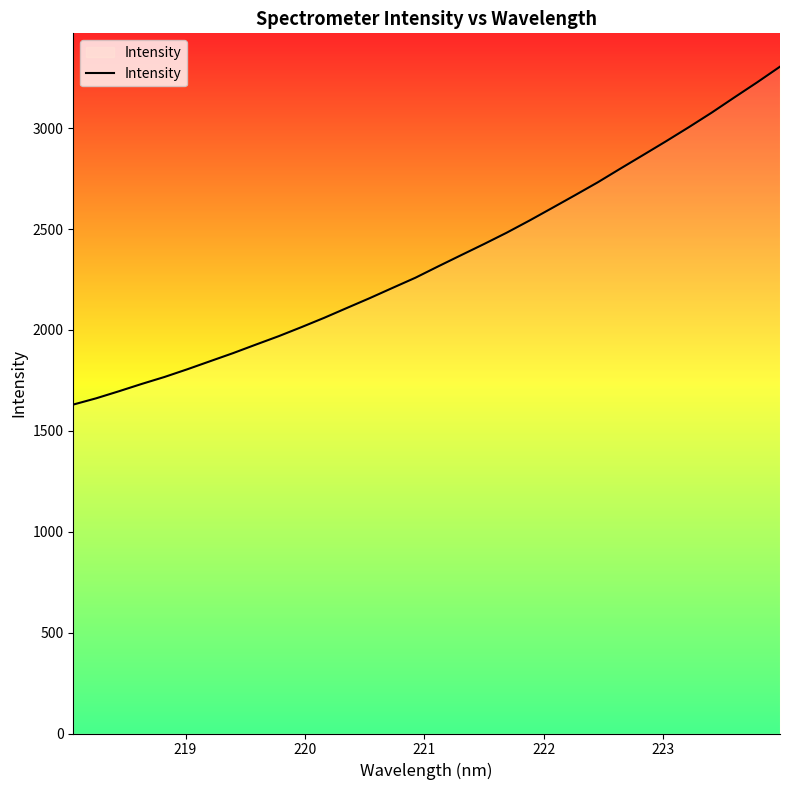

Count the number of values greater than 2315.

16